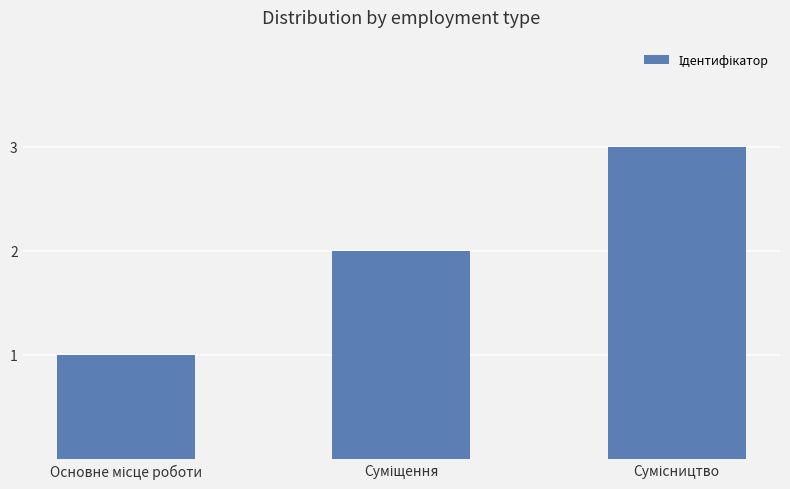

What is the sum of all values?

6